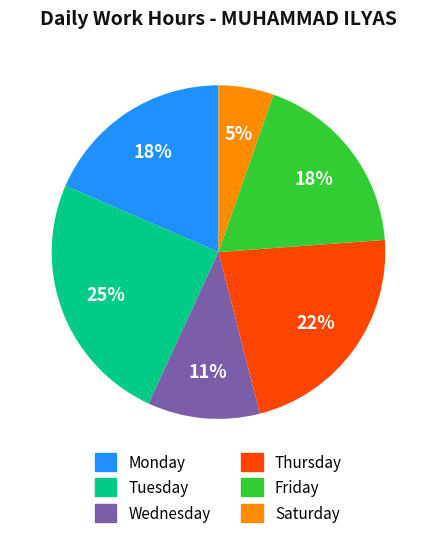

To the nearest percent, what is the average slice percentage?

17%